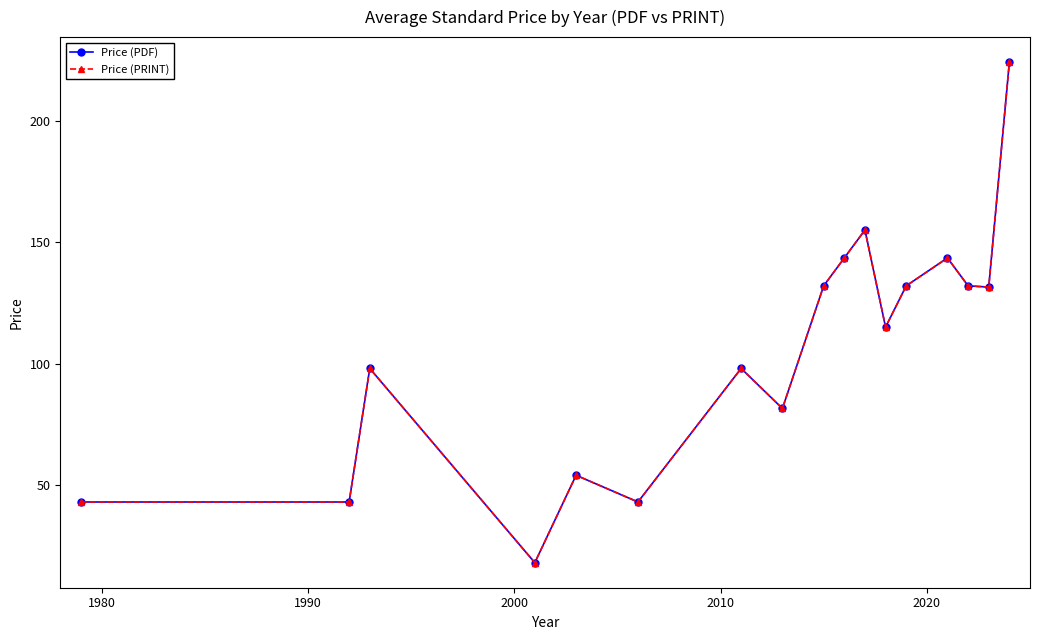

Is this an area chart (filled region under the line)?

No